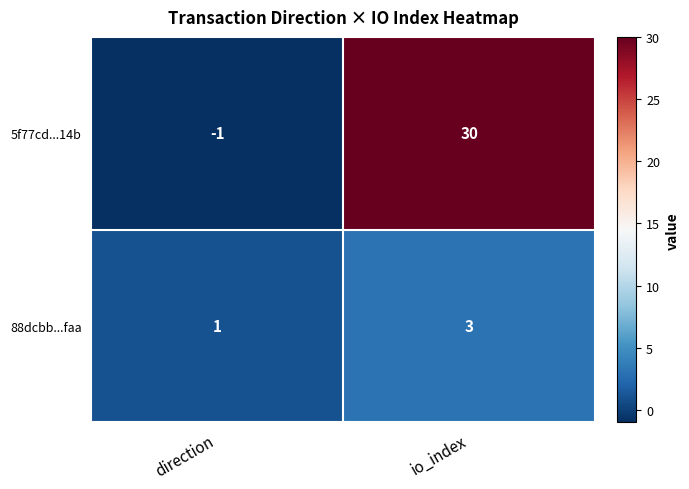

List the series in order of their overall mean, lowest first.

88dcbb...faa, 5f77cd...14b